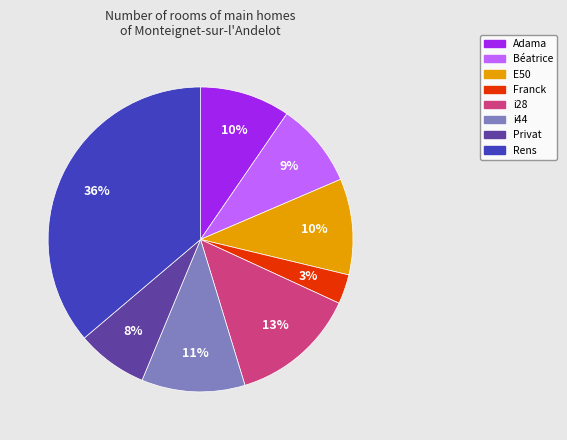

To the nearest percent, what is the average slice percentage?

12%